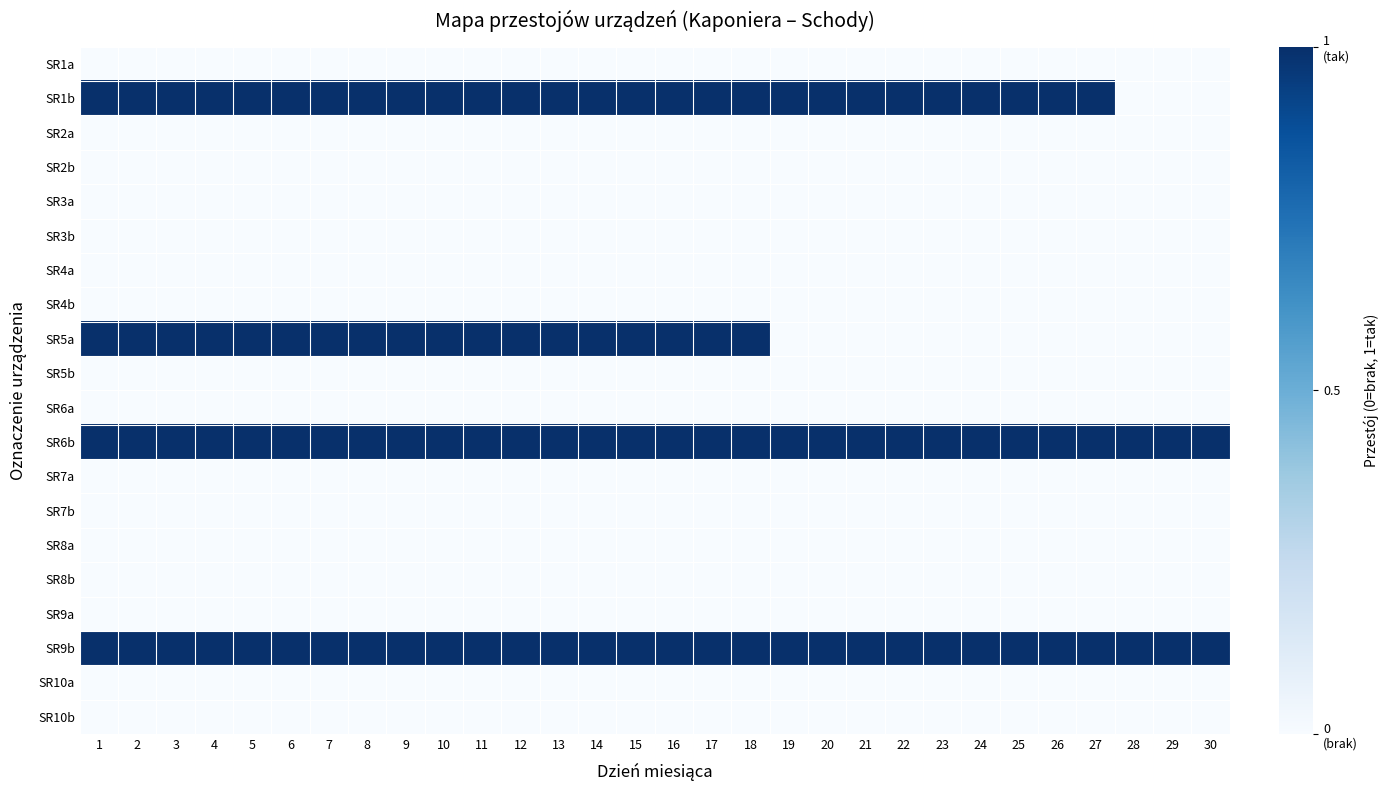

List the series in order of their peak value, highest first.

SR1b, SR5a, SR6b, SR9b, SR1a, SR2a, SR2b, SR3a, SR3b, SR4a, SR4b, SR5b, SR6a, SR7a, SR7b, SR8a, SR8b, SR9a, SR10a, SR10b